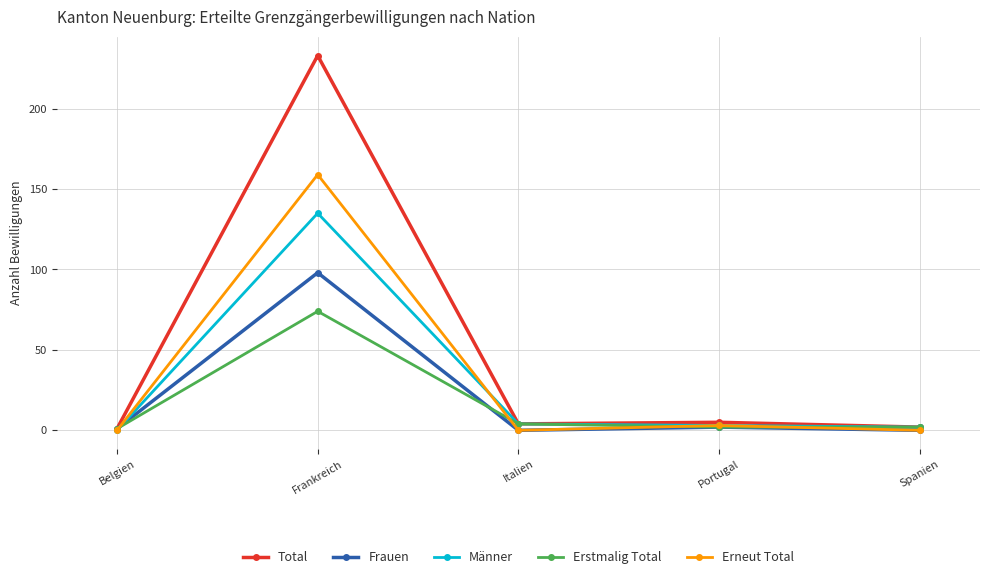

What is the difference between the maximum and minimum values in the Erneut Total series?

159